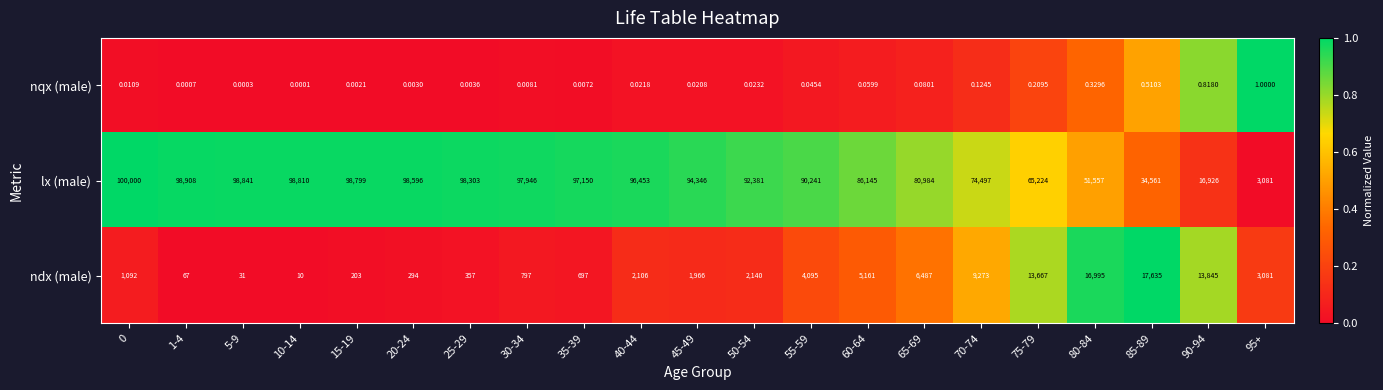

What is the total value across all series at 50-54?

94521.0